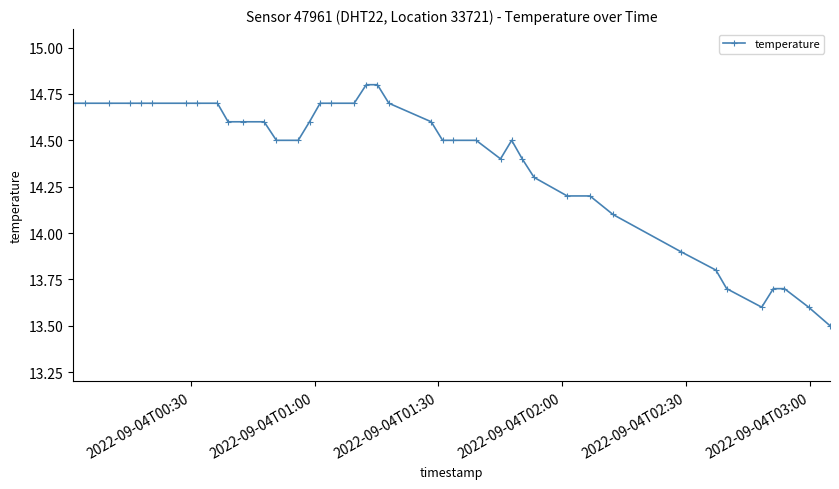

What is the greatest value displayed?

14.8